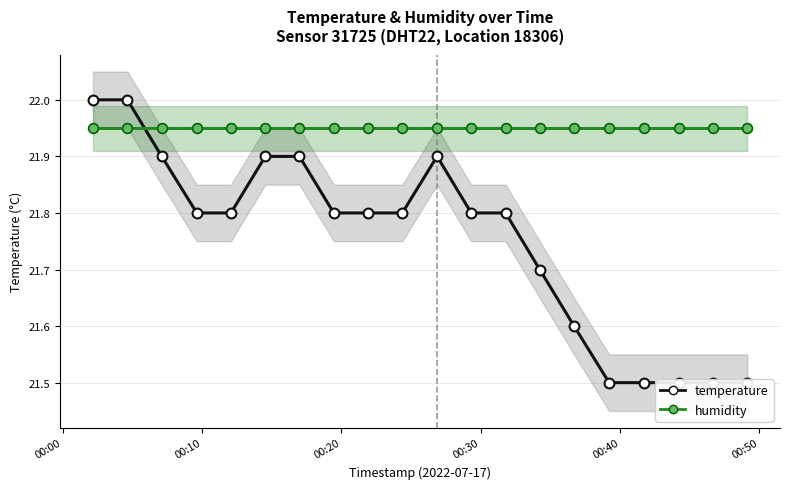

Which series has the largest Y range (max minus min)?

temperature